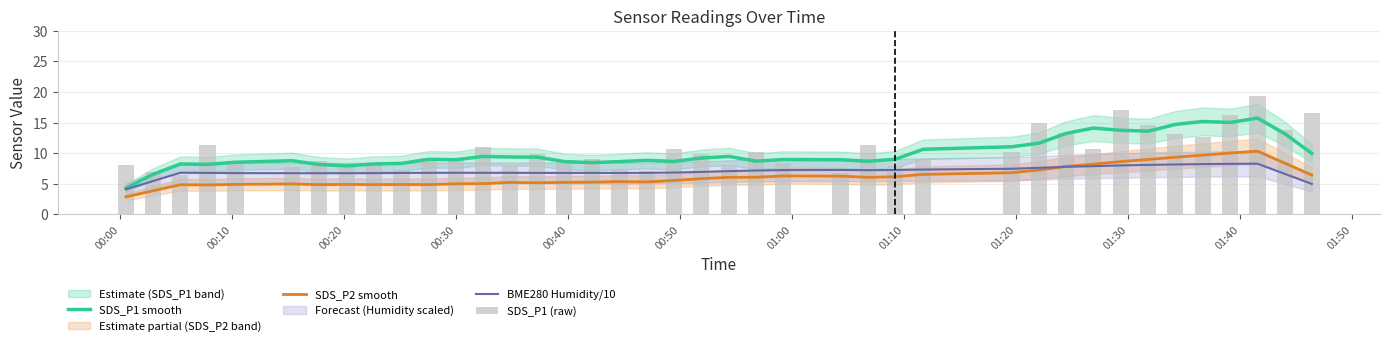

The value of SDS_P2 smooth at 00:50 is 3.3. True or false?

False